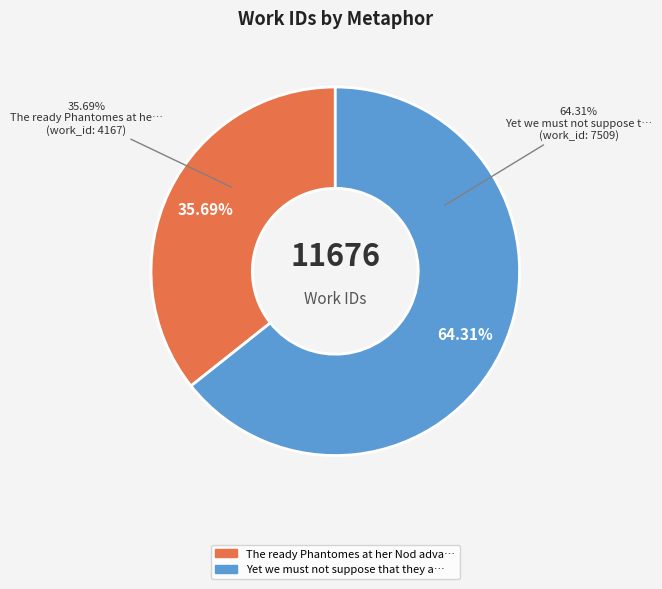

How many slices are in this pie chart?

2